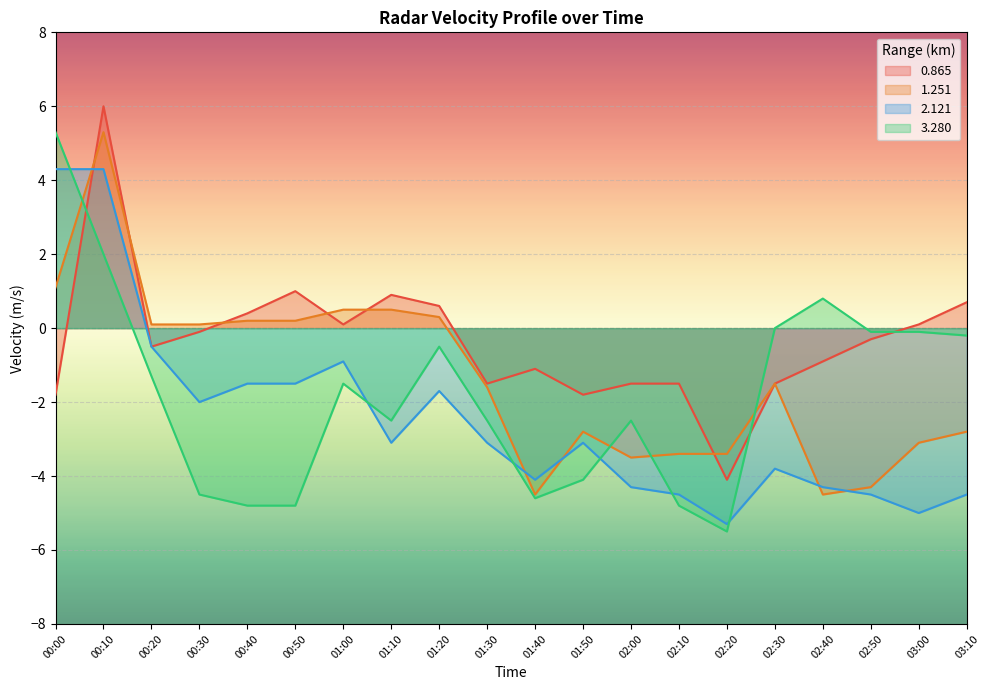

Count the number of categories in the chart.

20